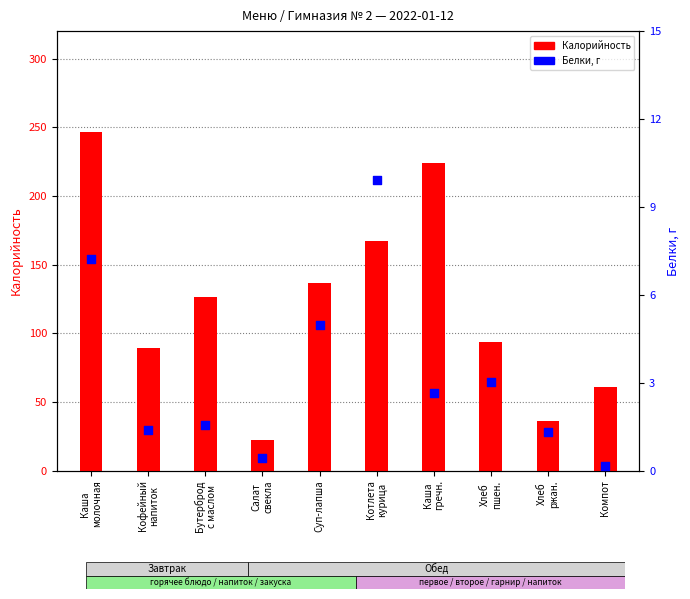

Which series has the widest spread of Y values?

Калорийность